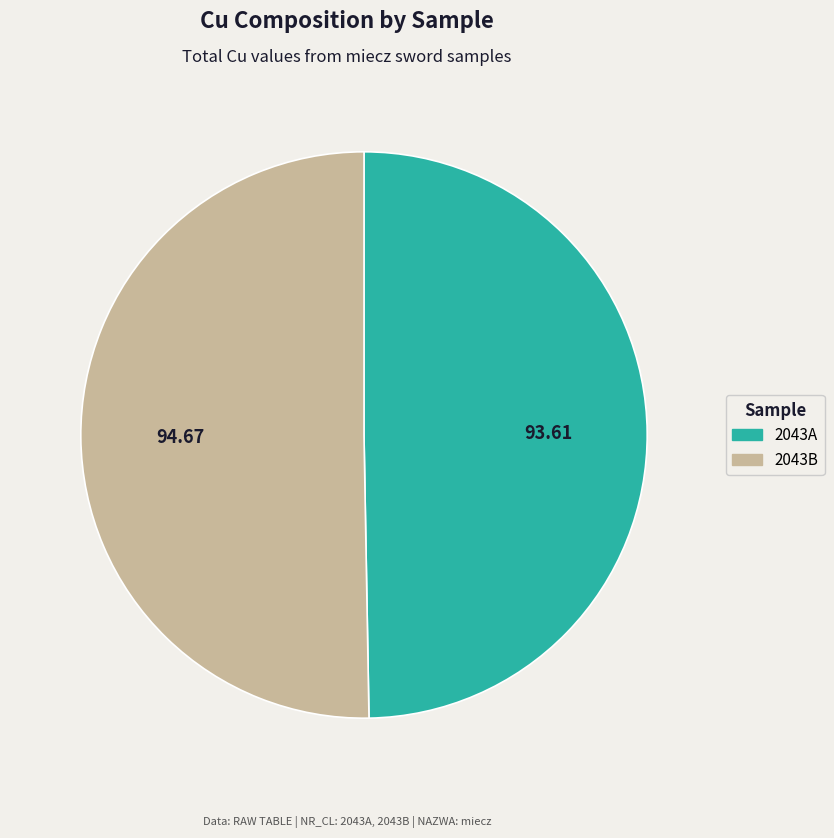

Combined, do 2043A and 2043B account for over 50%?

Yes